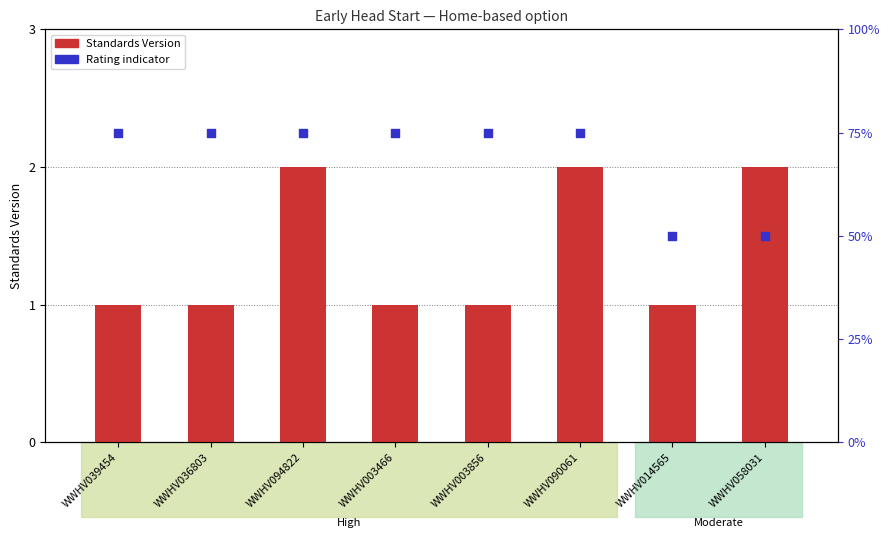

Which series has the largest Y range (max minus min)?

Rating (High=75, Moderate=50)